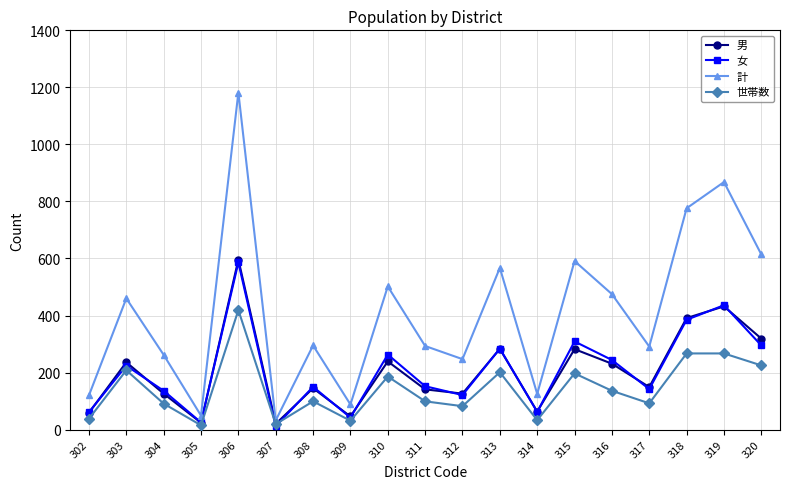

Count the number of data series in this chart.

4